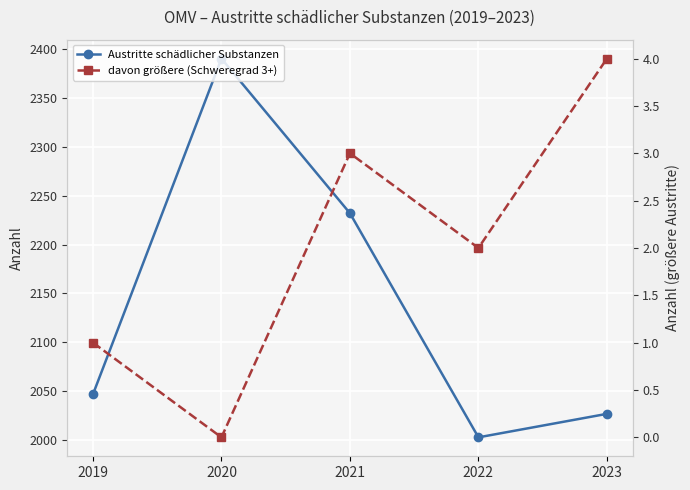

True or false: Austritte schädlicher Substanzen and davon größere (Schweregrad 3+) cross at least once.

False